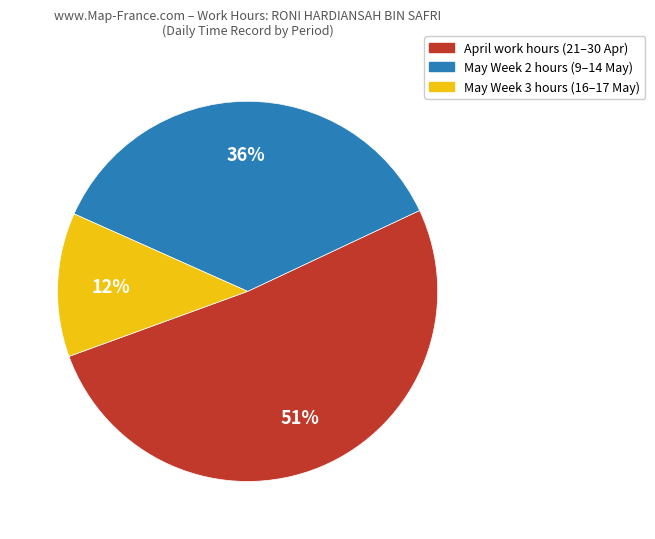

To the nearest percent, what is the difference between the largest and smallest slice percentages?

39%